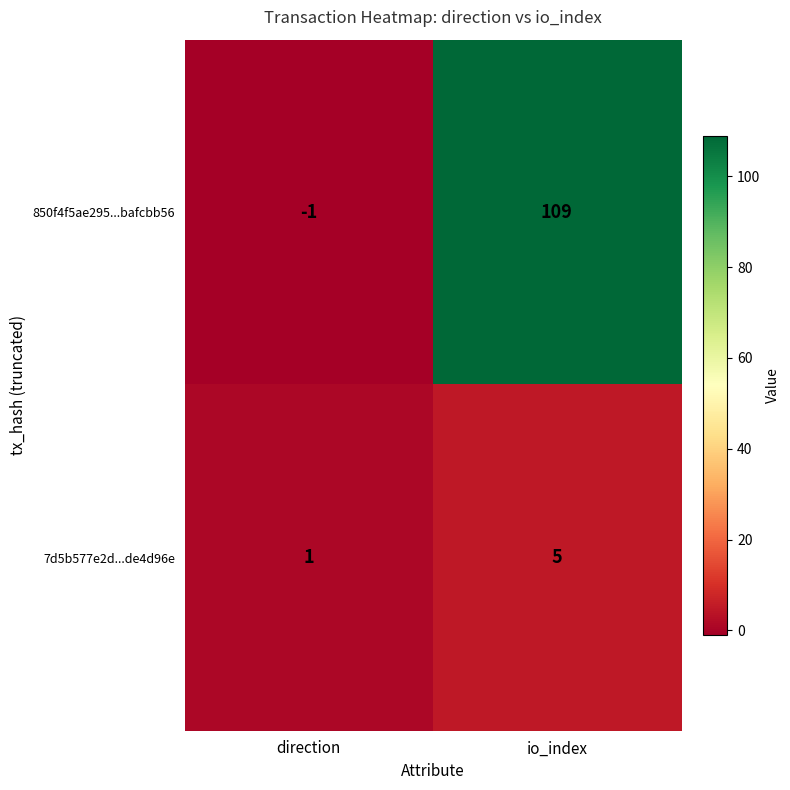

At which label does 850f4f5ae295...bafcbb56 reach its peak?

io_index